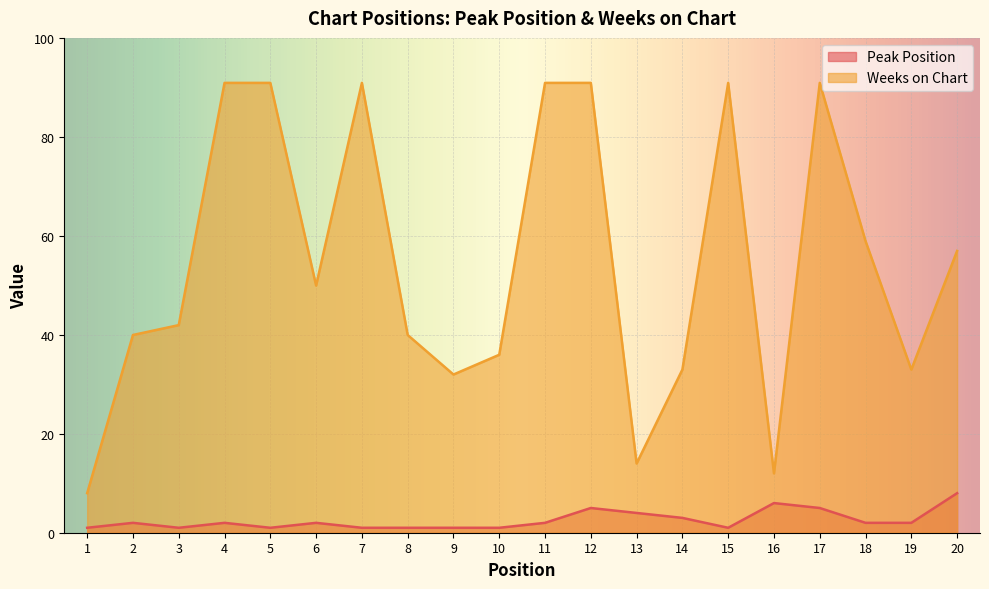

How many interior local valleys does the Weeks on Chart series have?

5